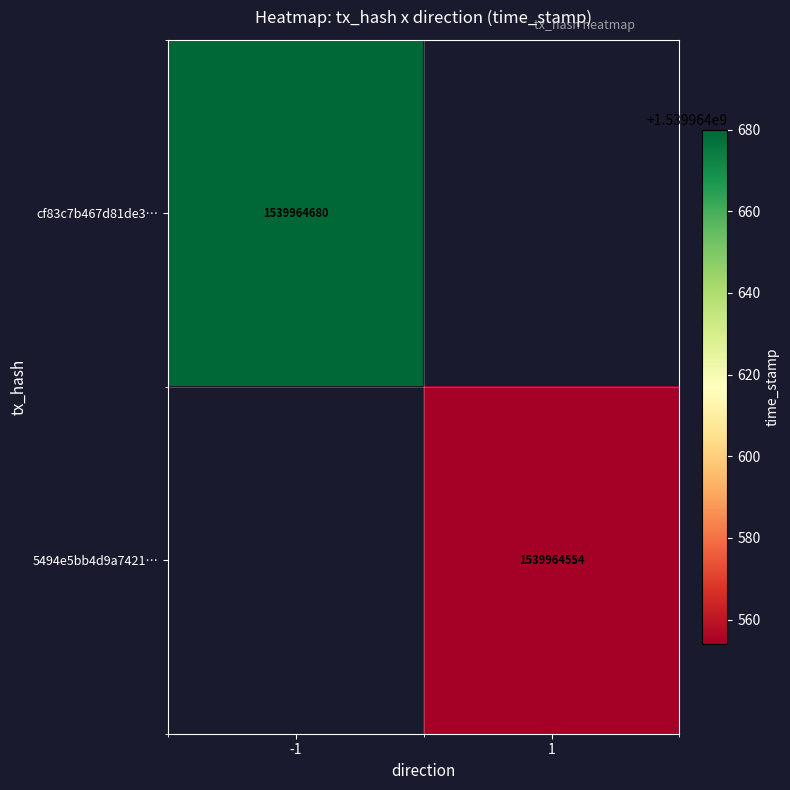

What is the sum of the 5494e5bb4d9a74219f0954b57c51852d5fb8349 values at direction and time_stamp?

1539964555